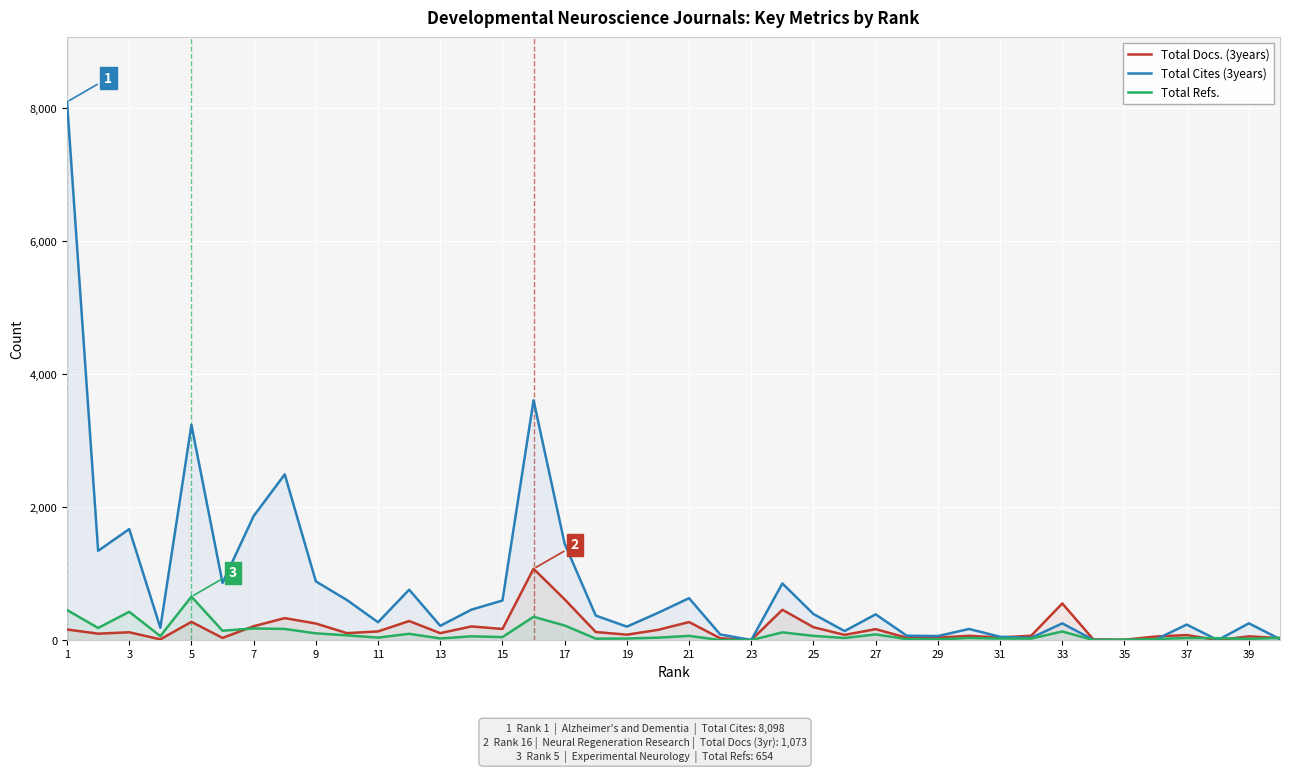

What is the maximum value for Total Refs.?

654